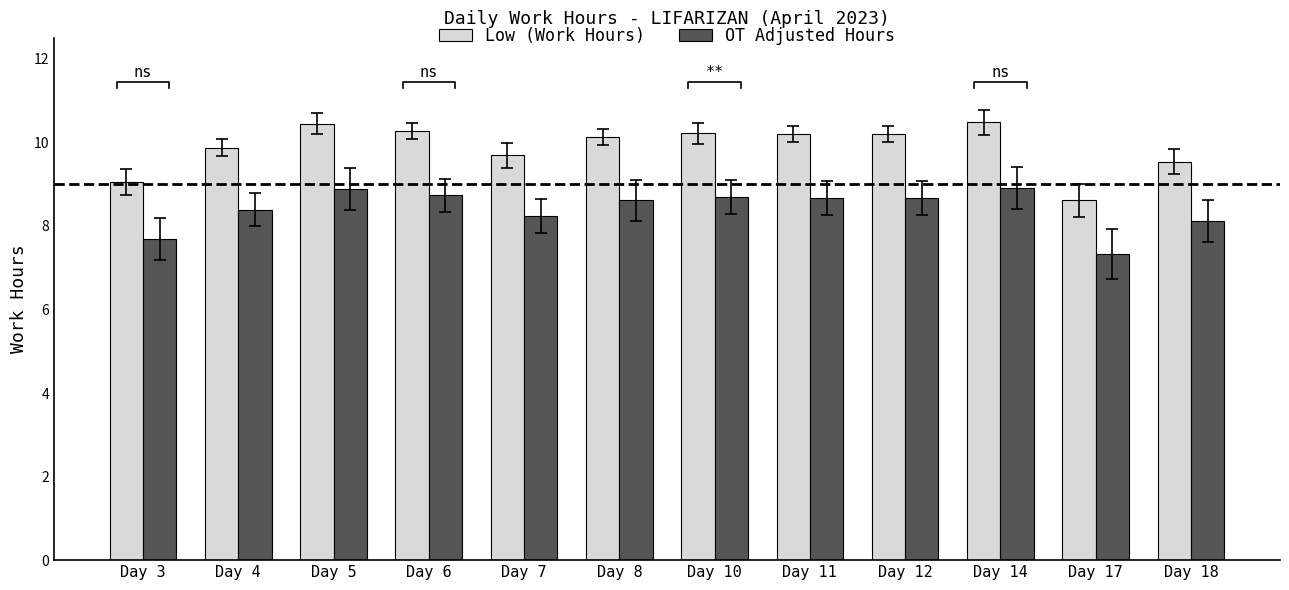

Rank the categories by Low (Work Hours) value from lowest to highest.

Day 17, Day 3, Day 18, Day 7, Day 4, Day 8, Day 11, Day 12, Day 10, Day 6, Day 5, Day 14